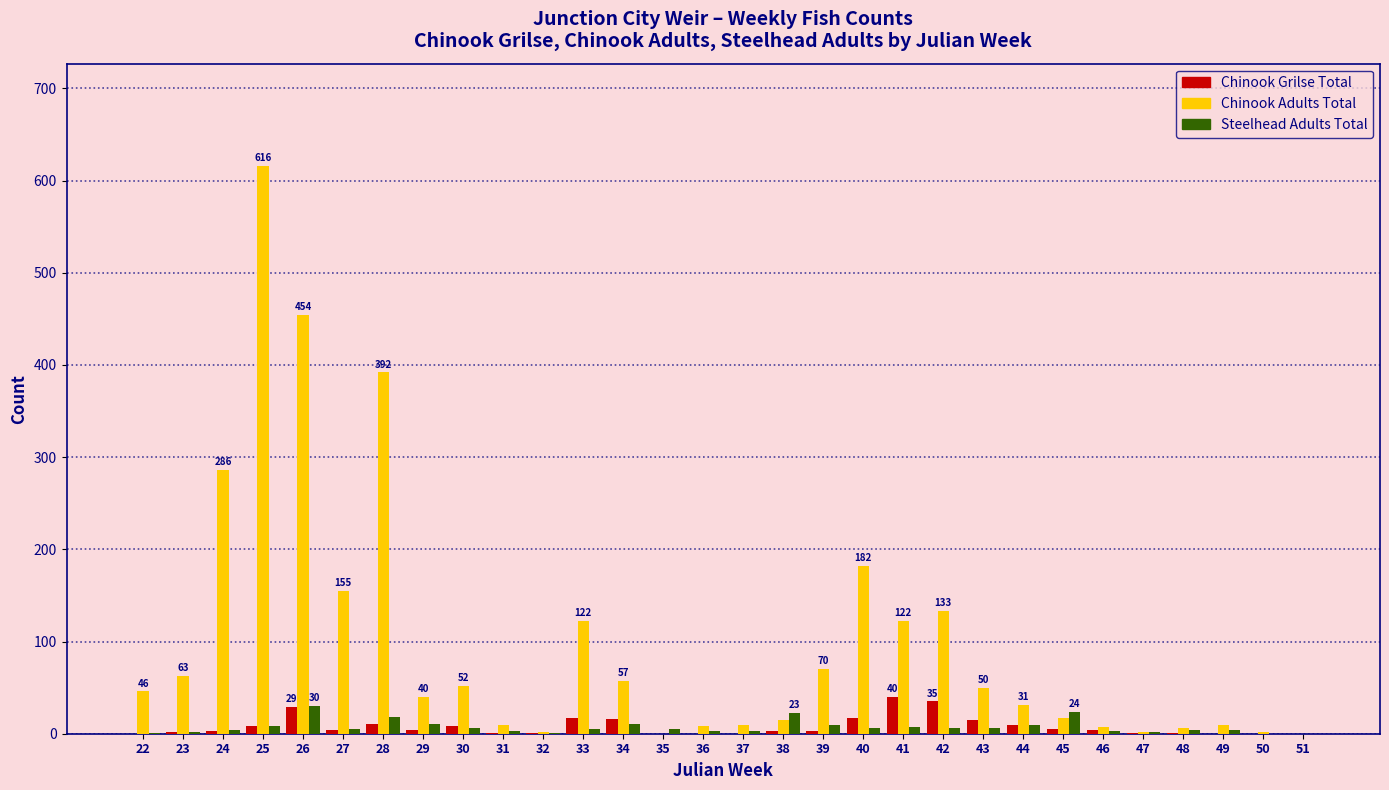

Which category has the highest value across all series?

25